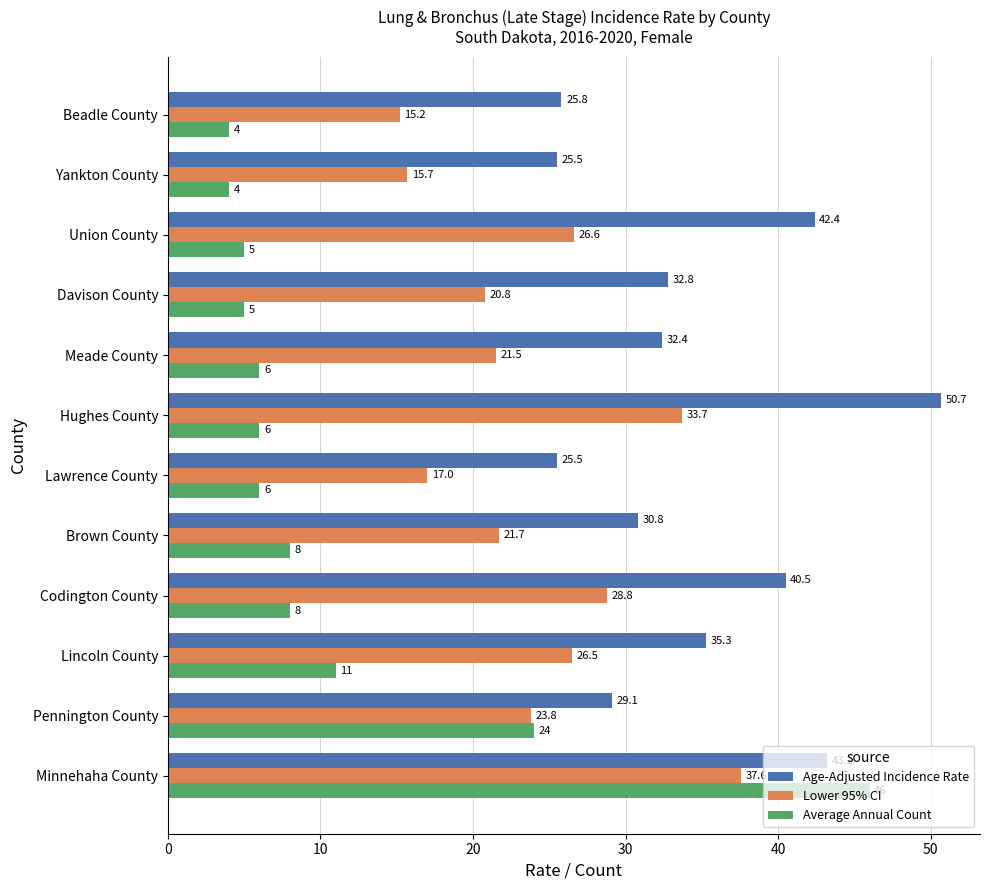

Rank the series by their maximum value, from highest to lowest.

Age-Adjusted Incidence Rate, Average Annual Count, Lower 95% CI